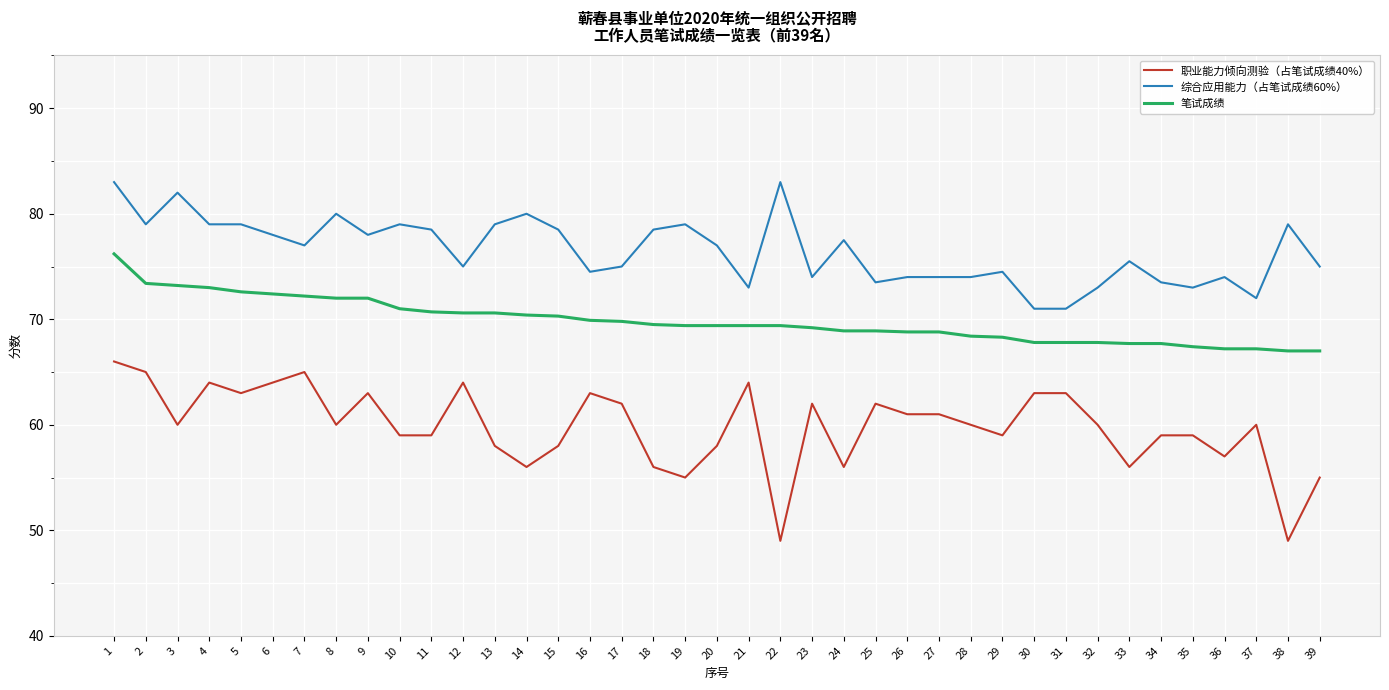

What is the minimum value shown in the chart?

49.0